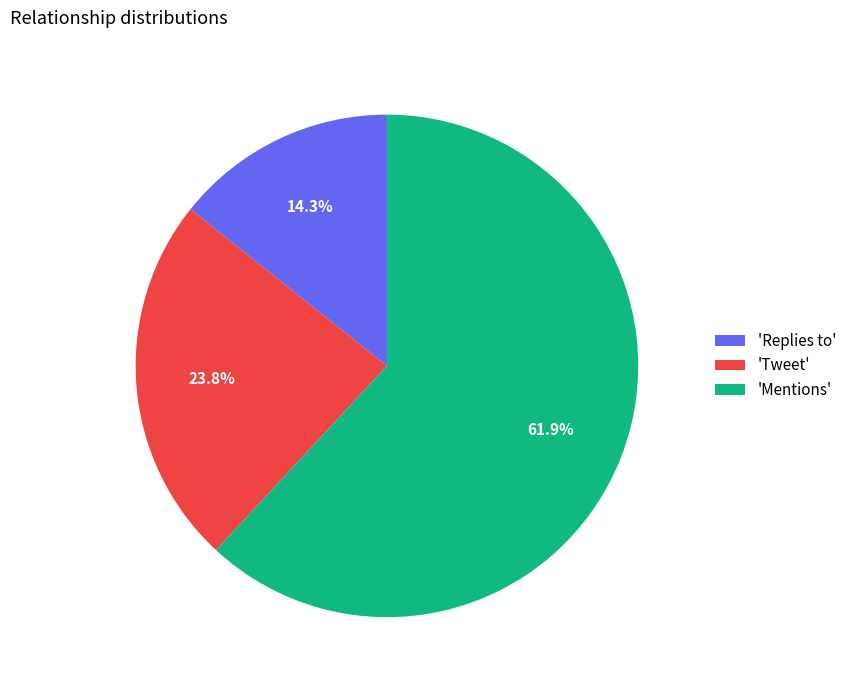

Rank the categories by value from highest to lowest.

'Mentions', 'Tweet', 'Replies to'